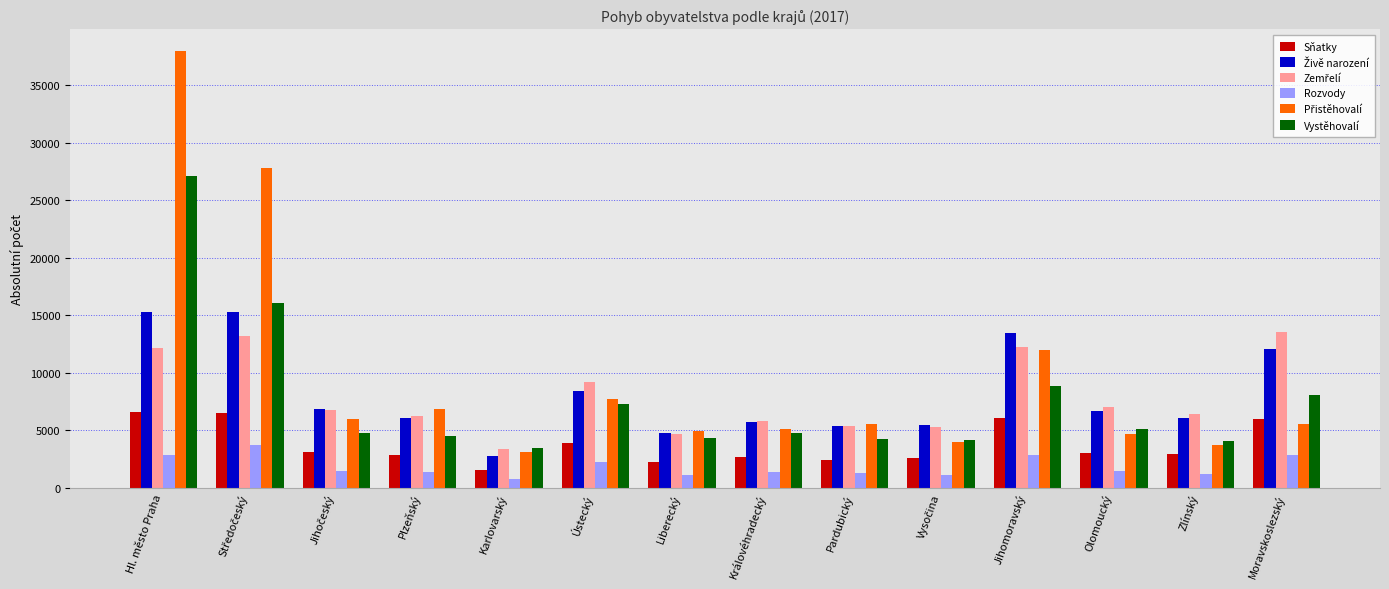

The Vystěhovalí series shows 4073 at Zlínský. True or false?

True